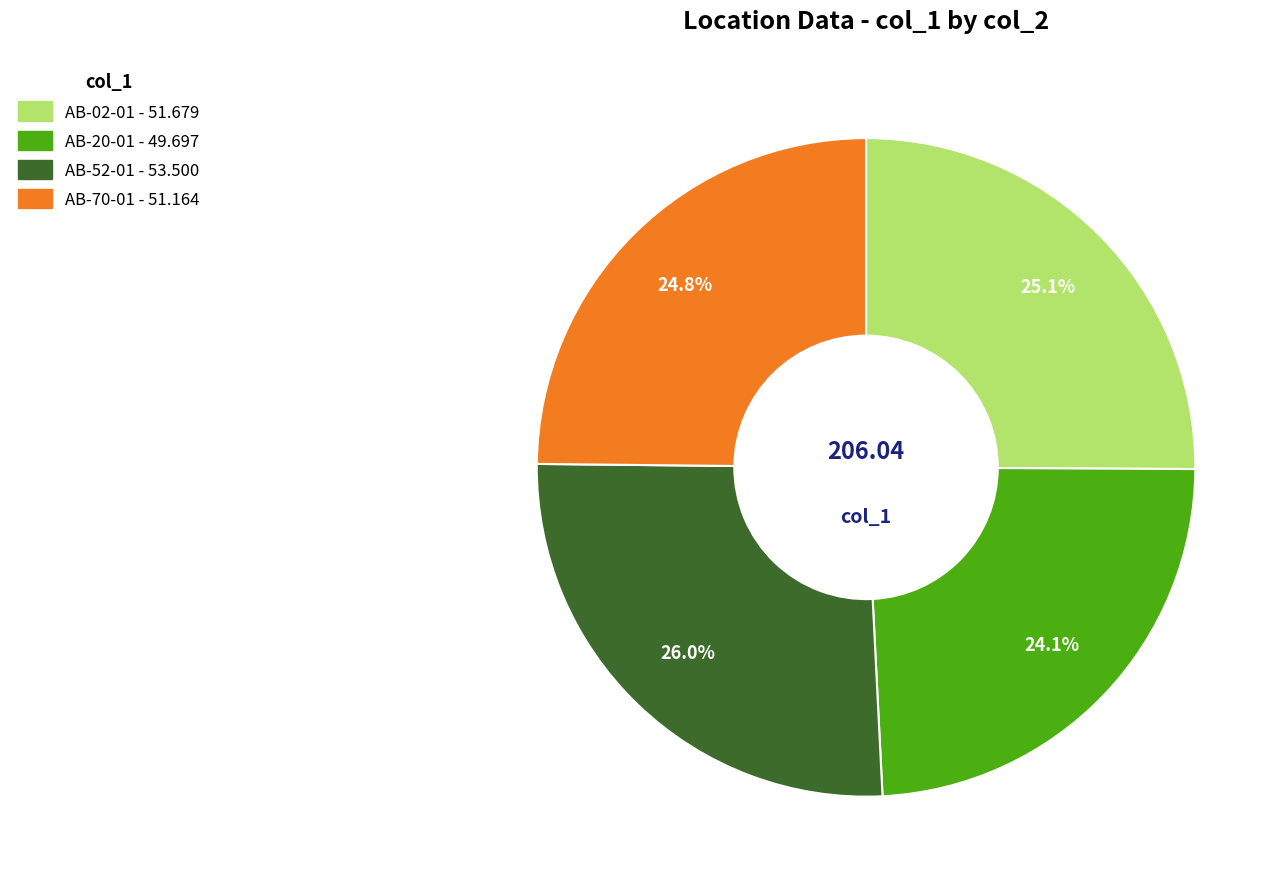

Is AB-70-01 the majority of the pie?

No